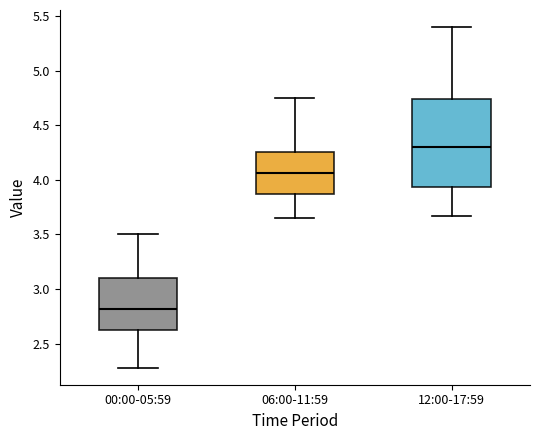

Reading left to right, transcribe this box plot: for each box, give where its median line is, the range the box spans, and where its two whiskers end, as read against the y-axis. The values are not printed on the chart, so give them approximately, as read against the axis.

00:00-05:59: median 2.80, box 2.60 to 3.10, whiskers 2.30 to 3.50
06:00-11:59: median 4.05, box 3.85 to 4.25, whiskers 3.65 to 4.75
12:00-17:59: median 4.30, box 3.95 to 4.75, whiskers 3.65 to 5.40